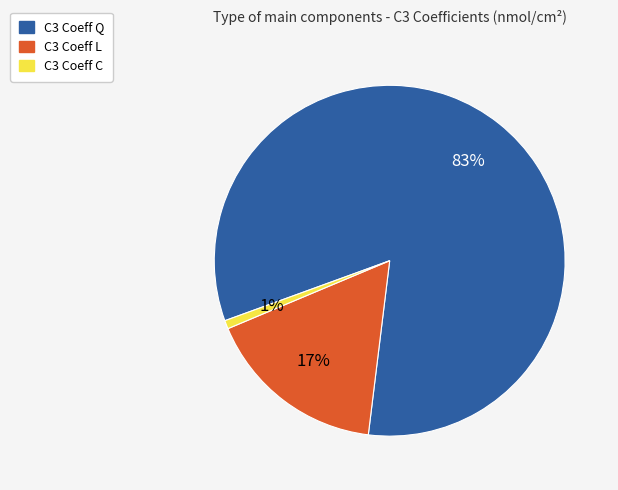

Rank the categories by value from highest to lowest.

C3 Coeff Q, C3 Coeff L, C3 Coeff C